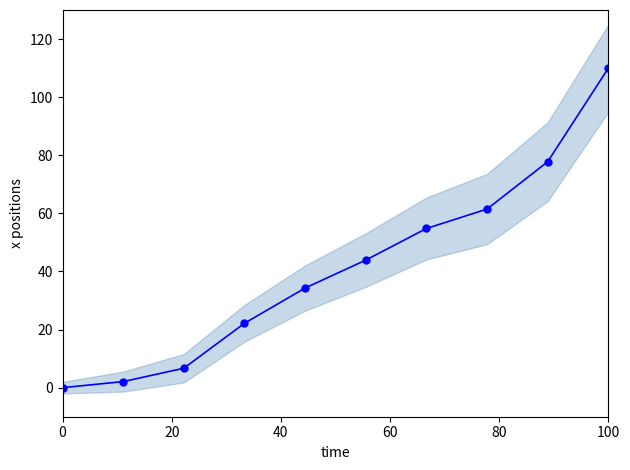

Which has a higher value, 60 or 20?

60